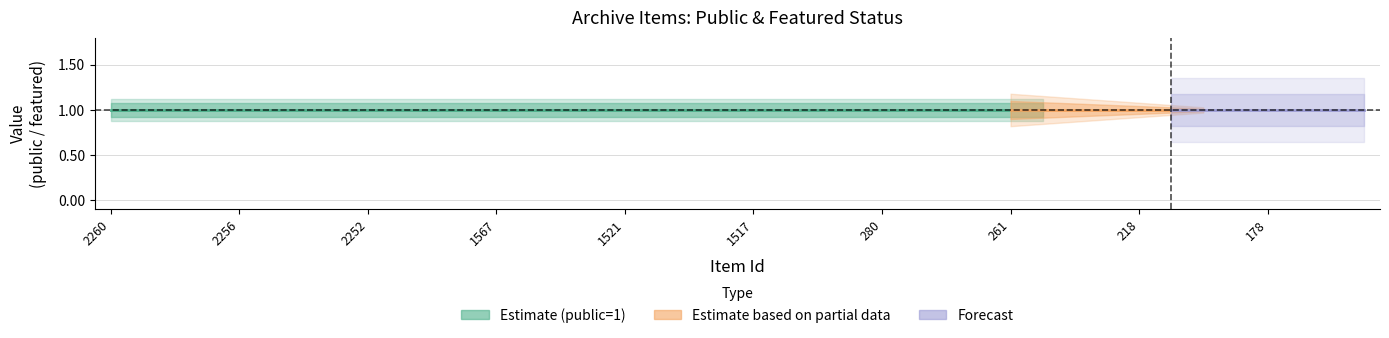

True or false: public has more than 2 points higher than both neighbors.

False